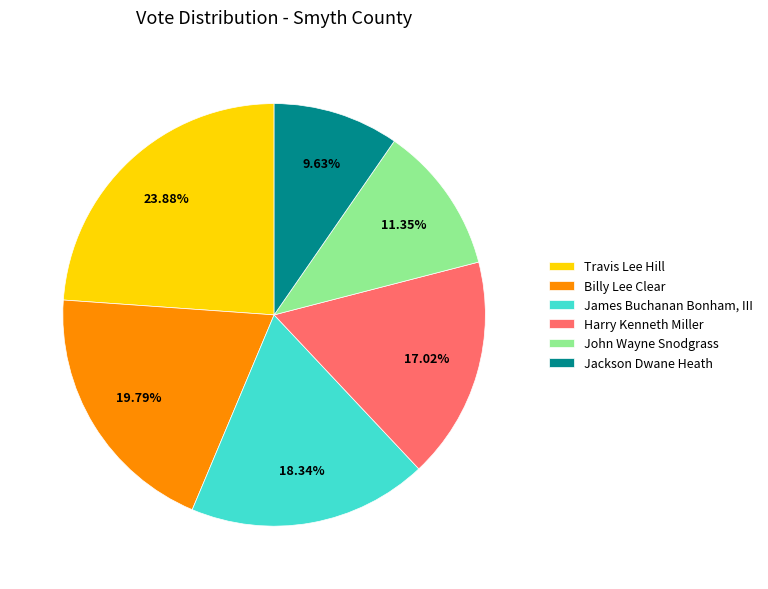

What percentage is the Travis Lee Hill slice, to the nearest percent?

24%